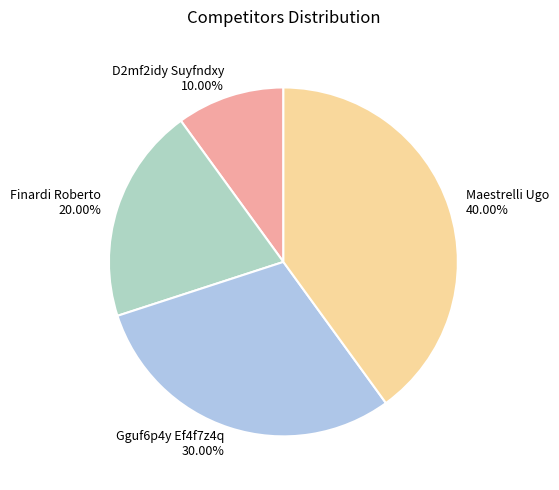

Which has a higher value, Maestrelli Ugo or Gguf6p4y Ef4f7z4q?

Maestrelli Ugo